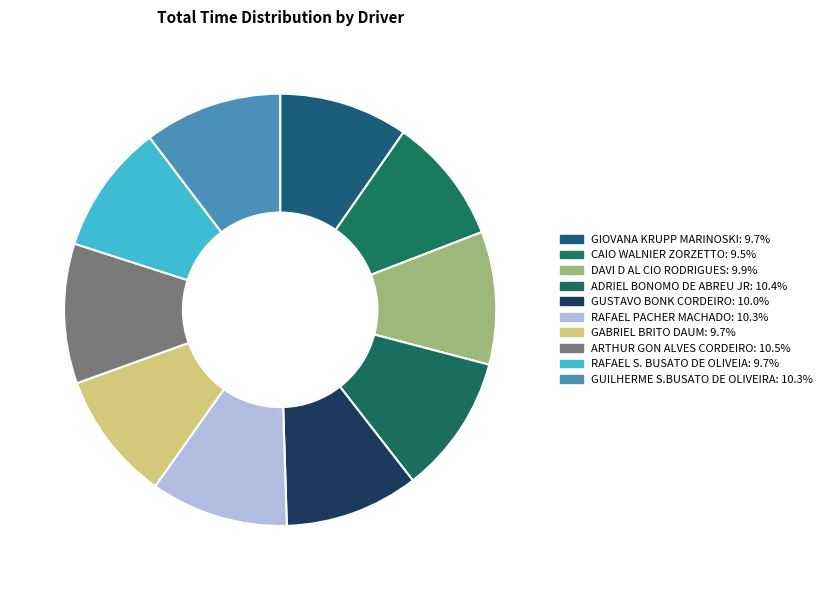

How many segments does this pie chart have?

10